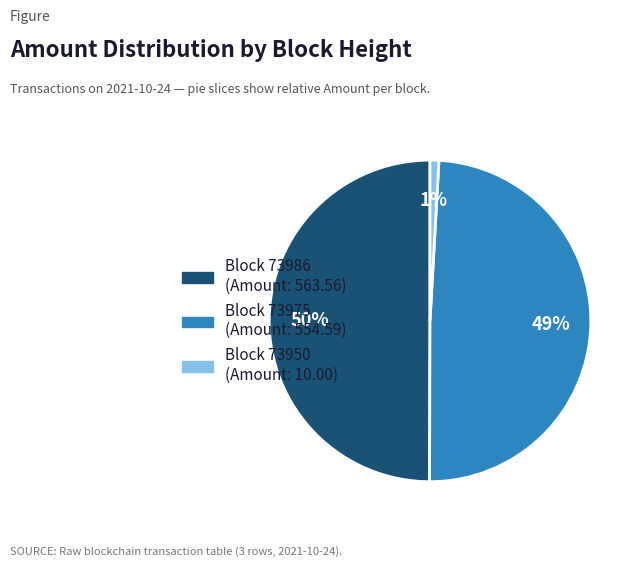

How many slices are in this pie chart?

3